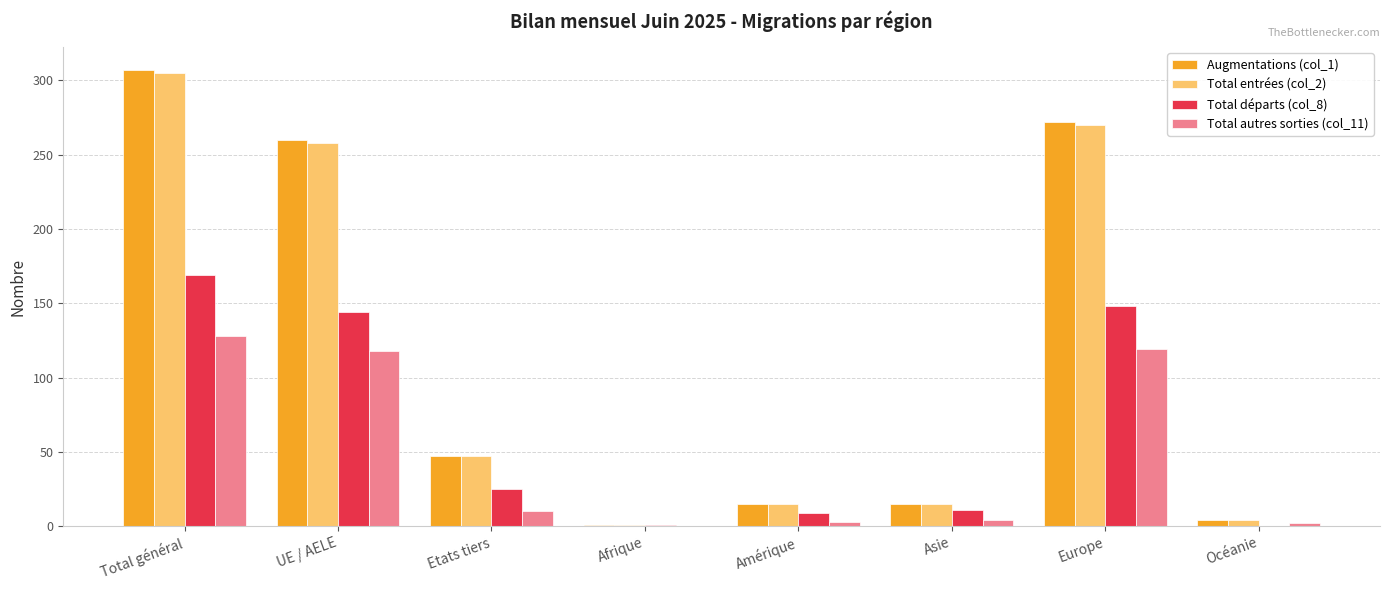

Is the value of Augmentations (col_1) at Amérique greater than the value of Total autres sorties (col_11) at Total général?

No